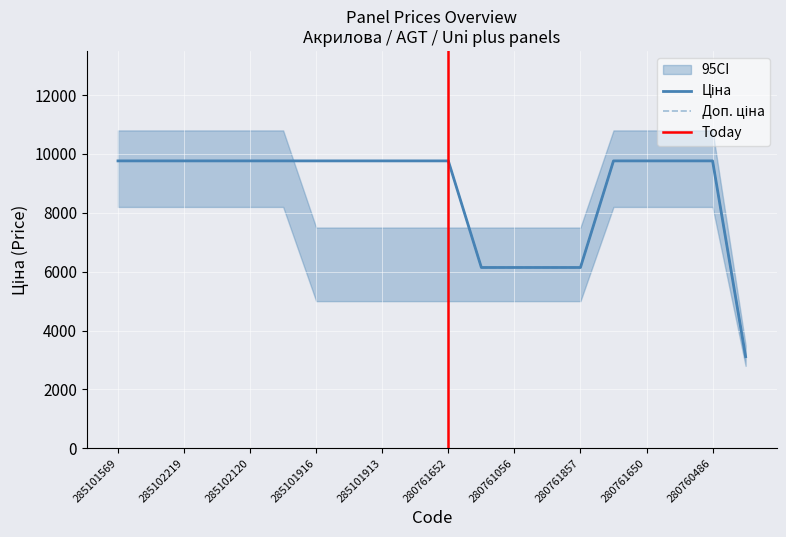

Which series has the widest spread of values?

Ціна